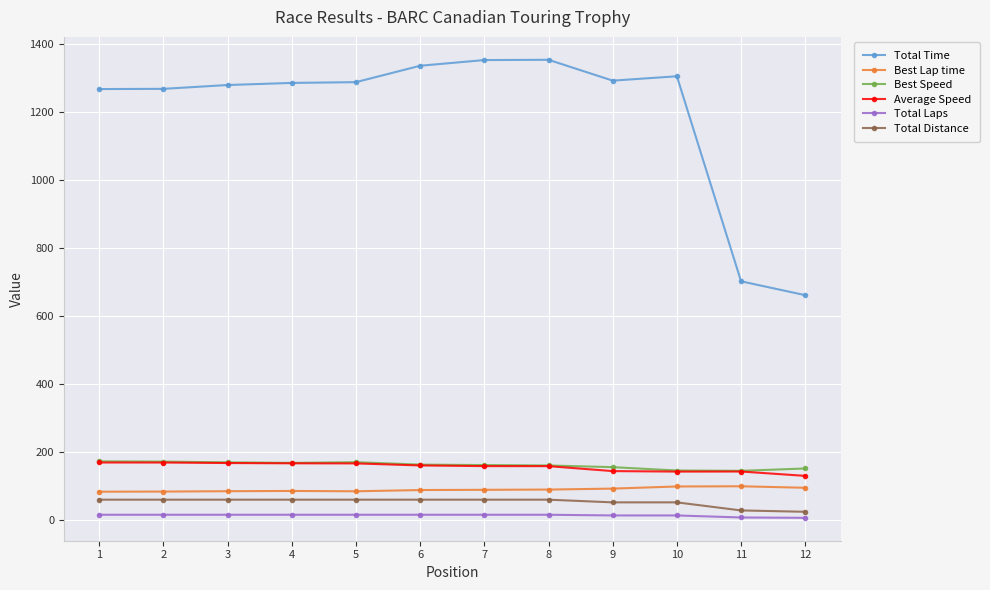

What is the value of the Best Speed point at the 3rd from the left?

169.2